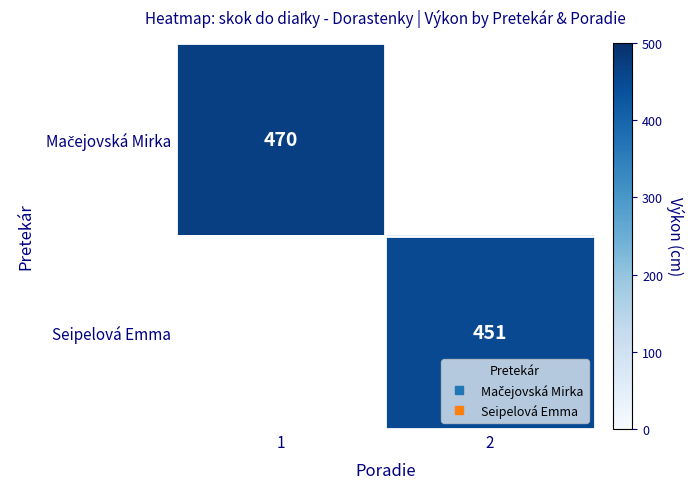

At which label does Seipelová Emma reach its peak?

1